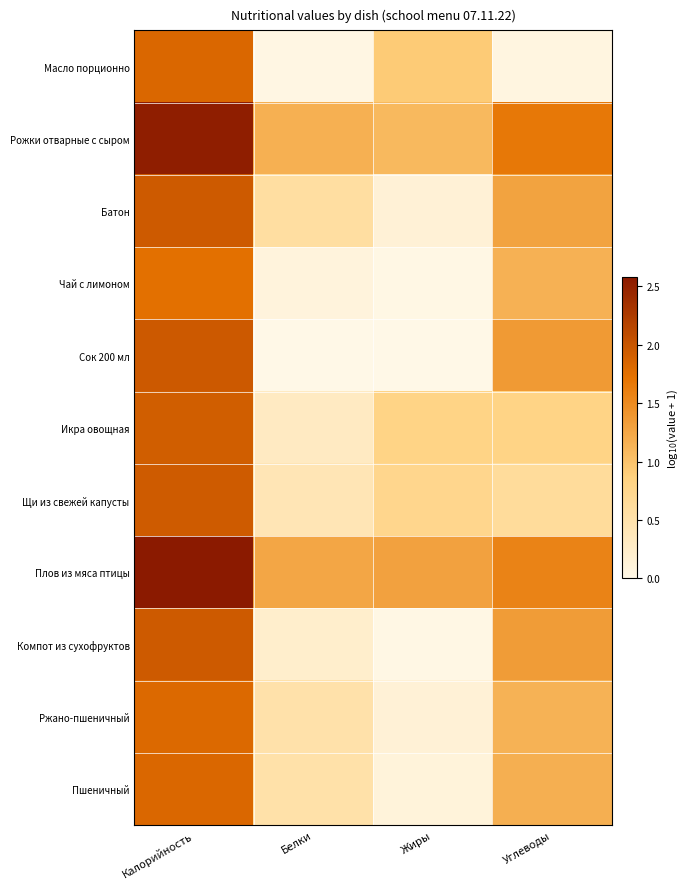

List the series in order of their peak value, lowest first.

Чай с лимоном, Ржано-пшеничный, Масло порционно, Пшеничный, Икра овощная, Щи из свежей капусты, Батон, Компот из сухофруктов, Сок 200 мл, Рожки отварные с сыром, Плов из мяса птицы